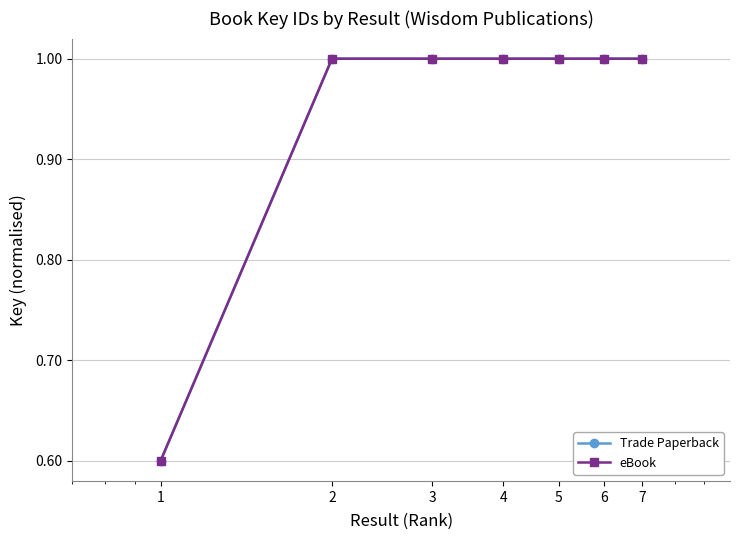

How many interior local peaks does the Trade Paperback series have?

2